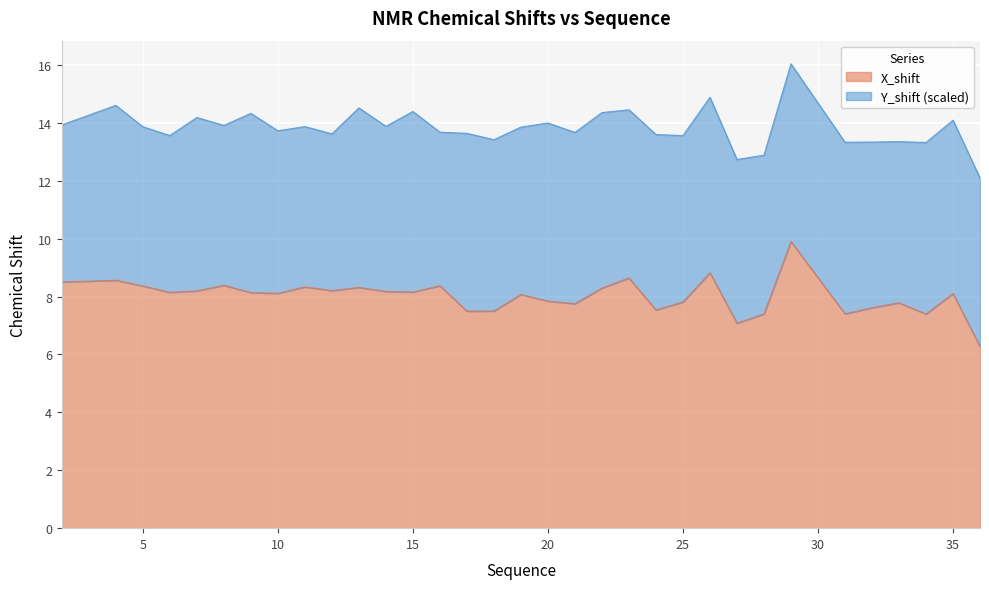

What is the value of the 12th point from the left?

8.2